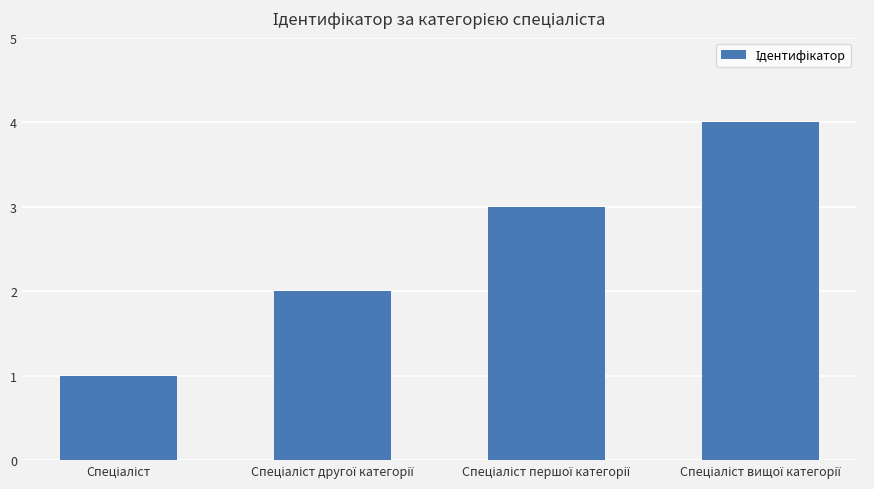

What is the difference between the maximum and minimum values?

3